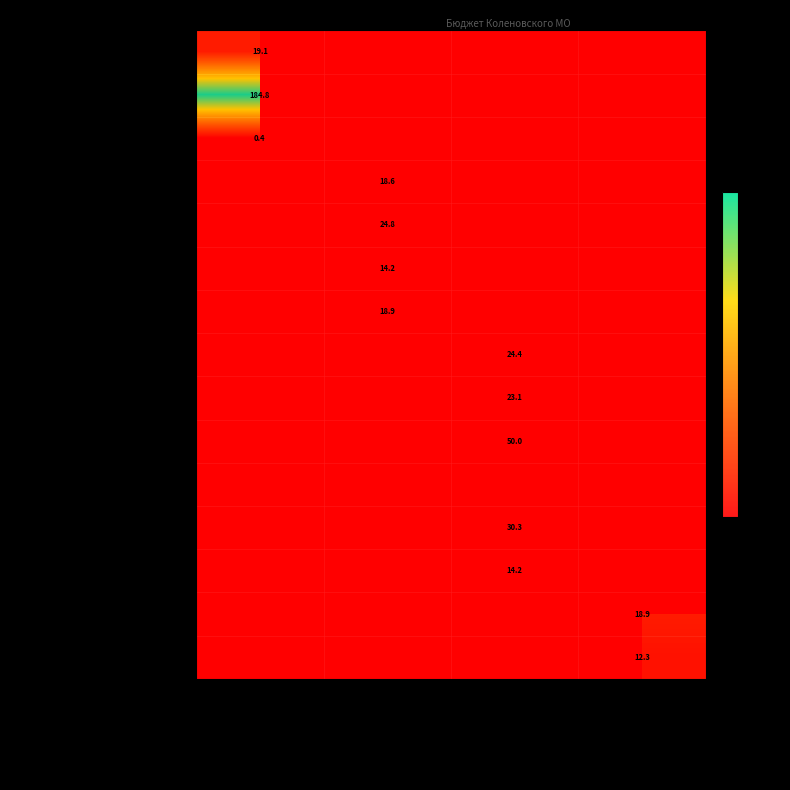

Which has a higher value, Налоговые доходы or Прочие расходы?

Прочие расходы